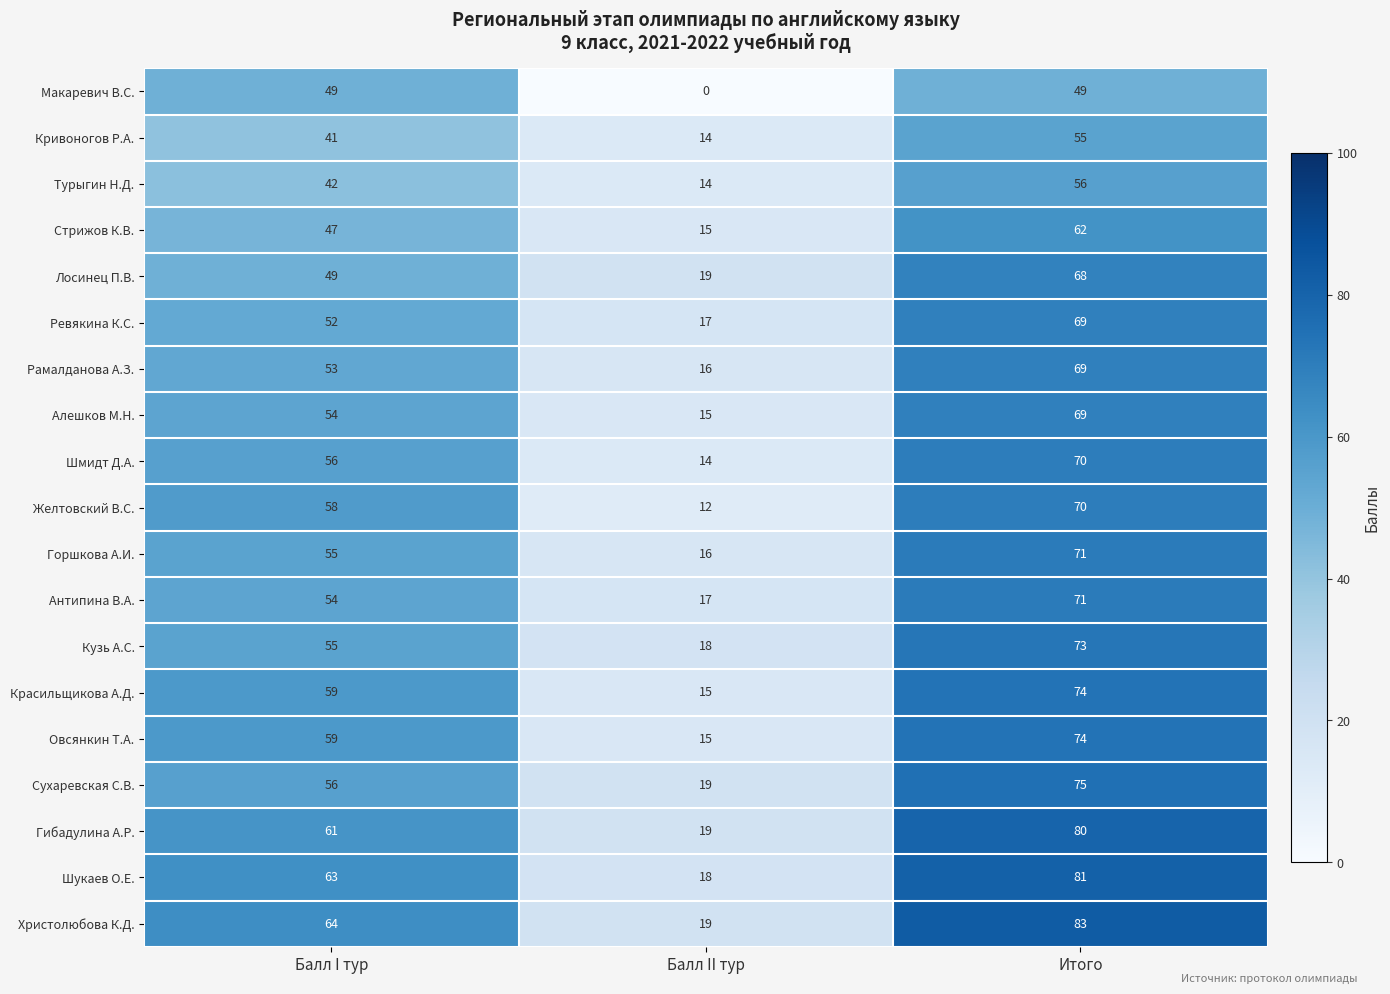

What is the difference between the maximum and minimum values in the Шукаев О.Е. series?

63